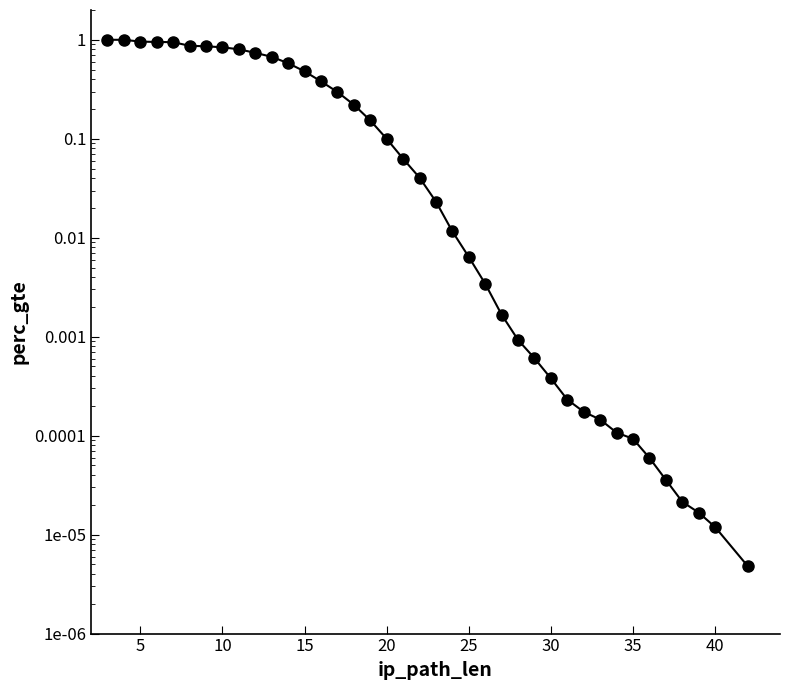

What is the average value?

0.3